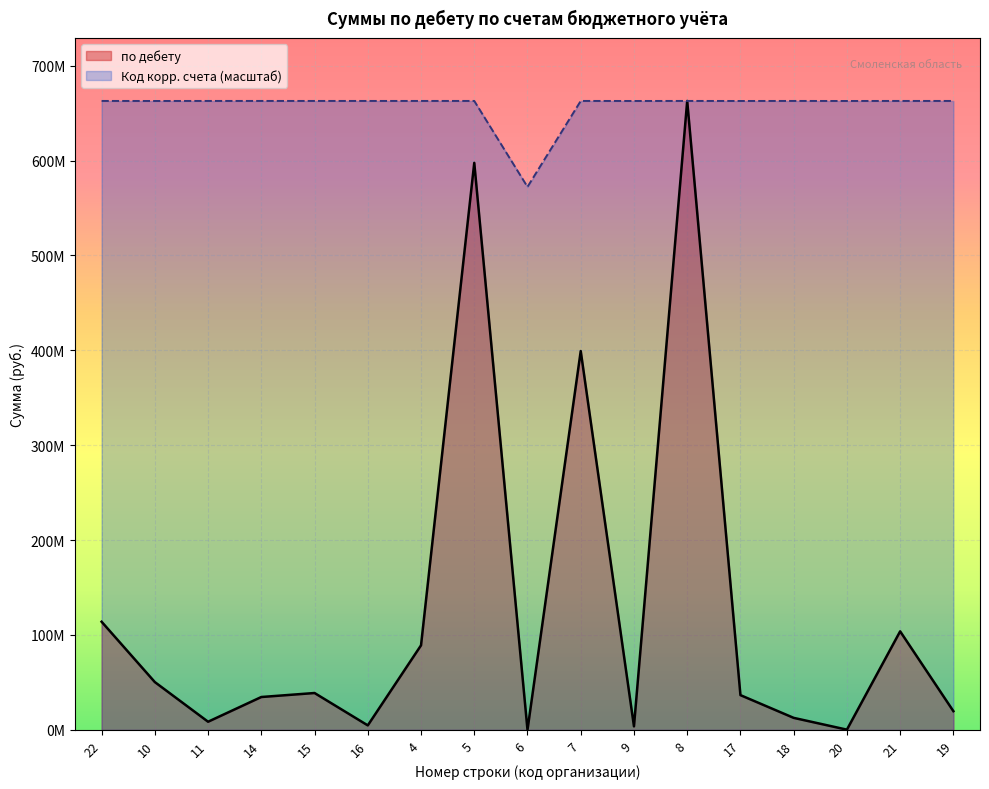

Does the chart display data point markers on the line(s)?

No